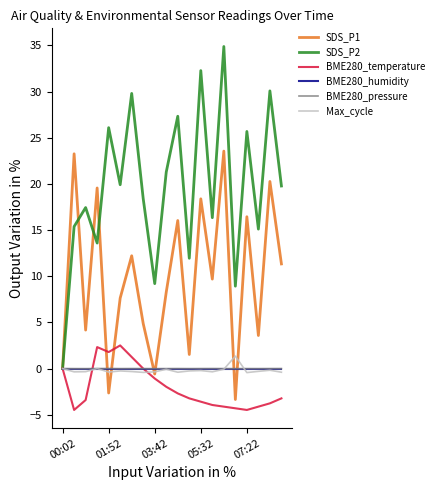

Which series has the widest spread of values?

SDS_P2